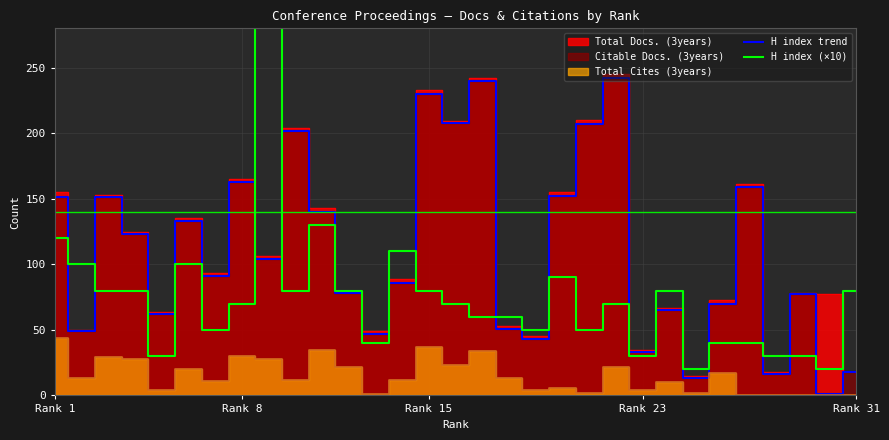

What is the highest value of the H index trend series?

242